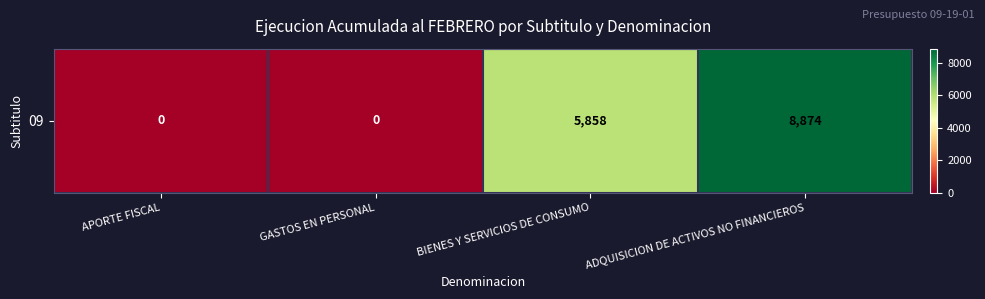

Rank the categories by value from lowest to highest.

APORTE FISCAL, GASTOS EN PERSONAL, BIENES Y SERVICIOS DE CONSUMO, ADQUISICION DE ACTIVOS NO FINANCIEROS